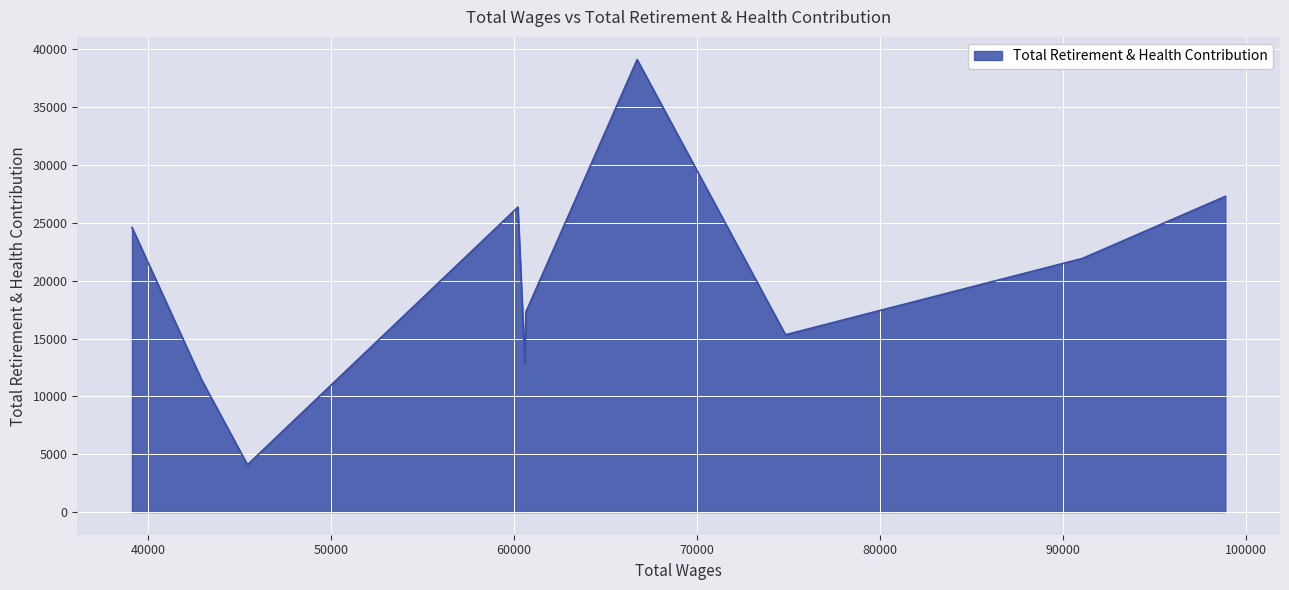

True or false: the data has more than 2 interior local peaks.

False